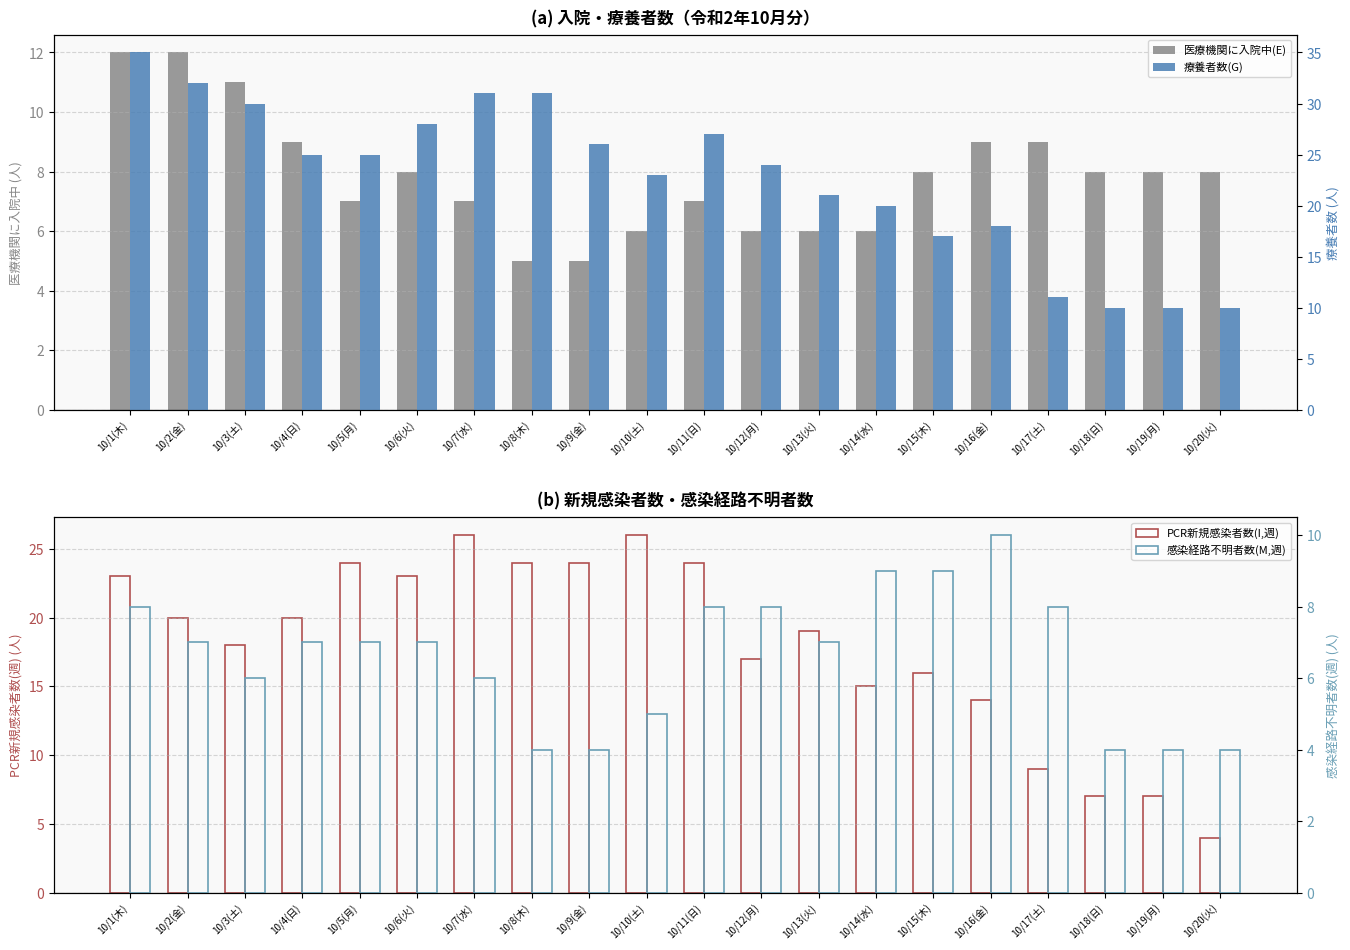

How many 医療機関に入院中(E) values are between 6 and 9?

15